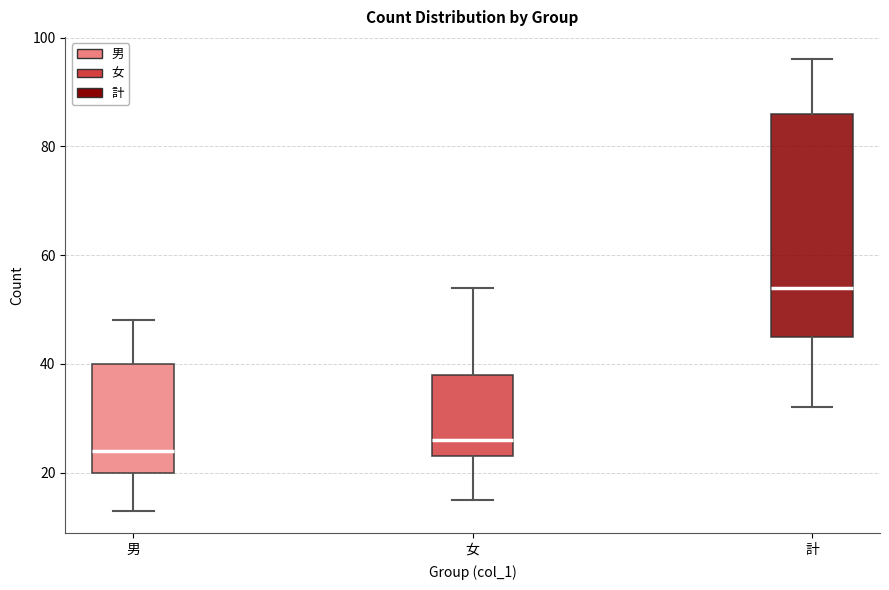

Where does the upper whisker of the box for 男 end on the y-axis? The values are not printed on the chart, so give them approximately, as read against the axis.

48